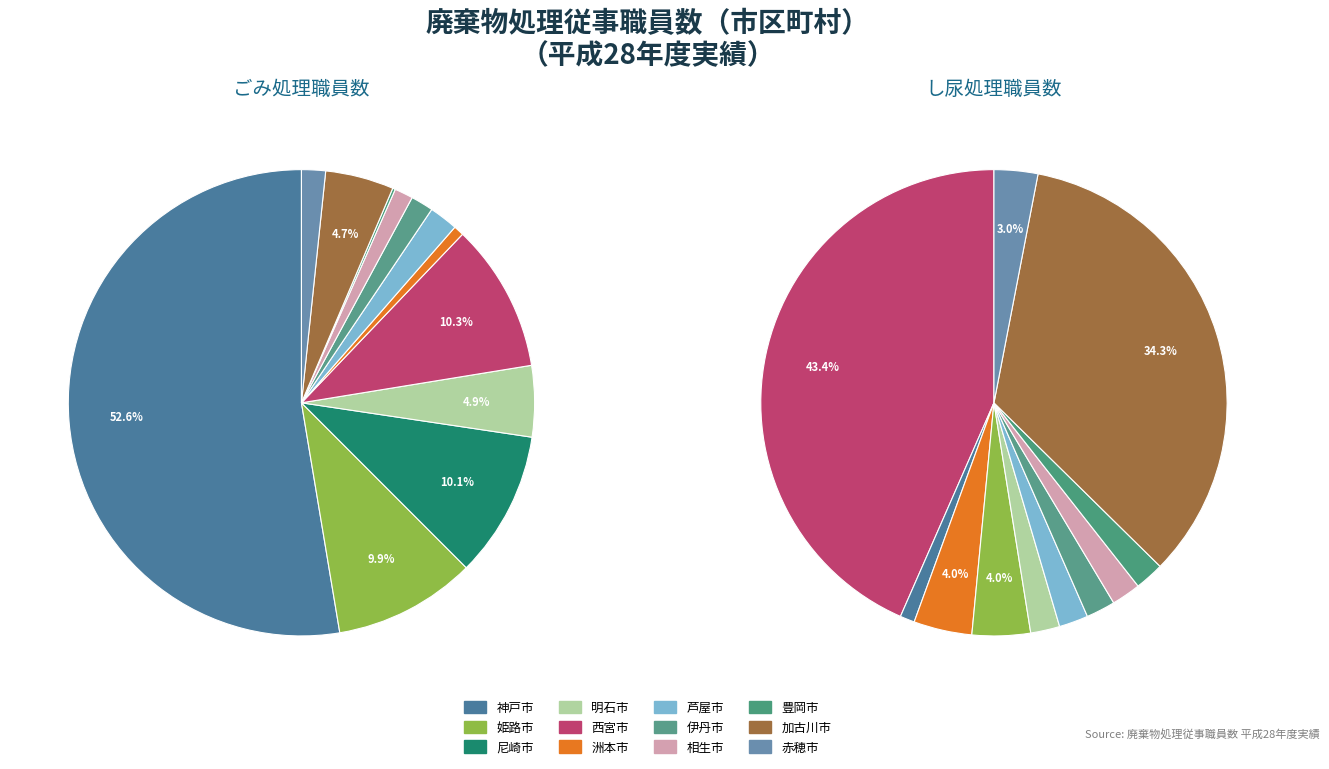

Between 豊岡市 and 芦屋市, which is larger?

芦屋市